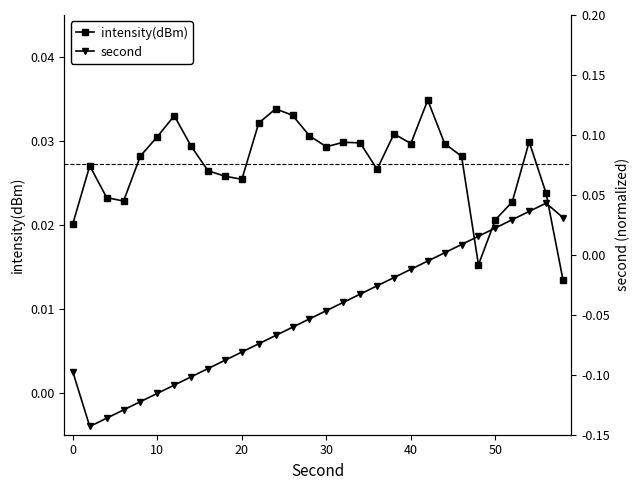

True or false: intensity(dBm) has more than 0 points higher than both neighbors.

True